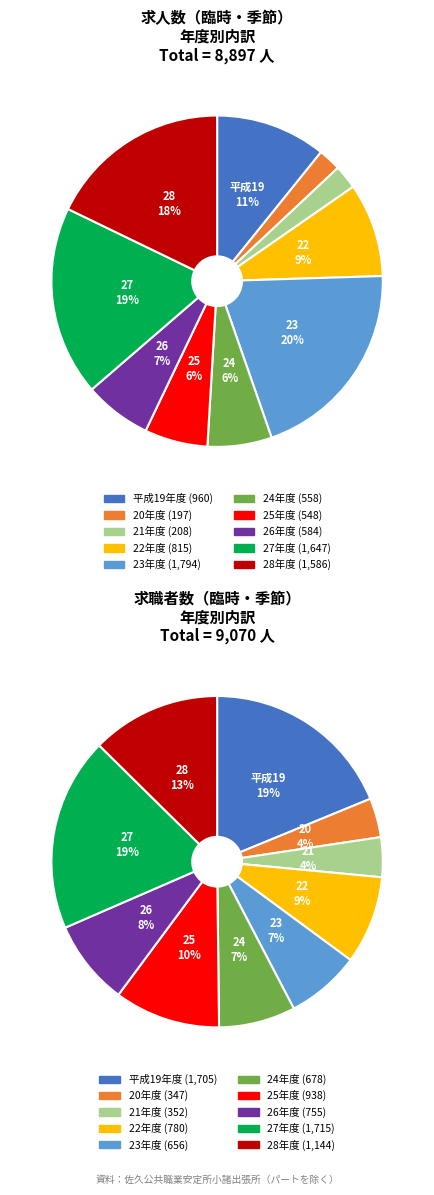

What is the total percentage of 22年度 and 27年度?

27.7%